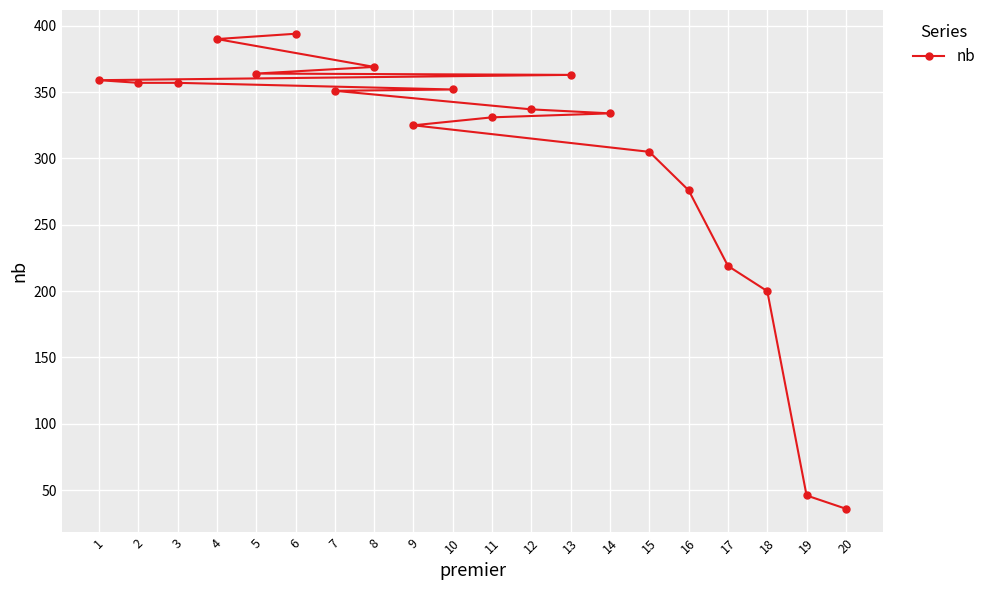

Is it true that the value at 8 is 235?

False